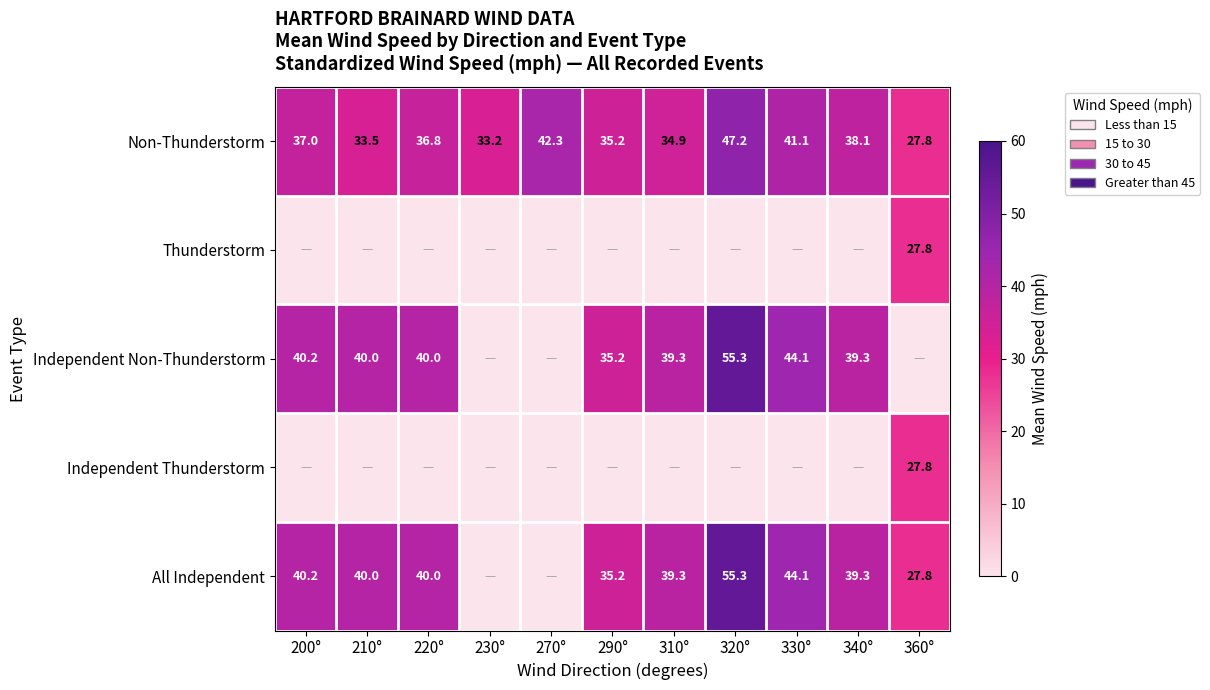

What is the difference between the Non-Thunderstorm values at 200° and 360°?

9.2